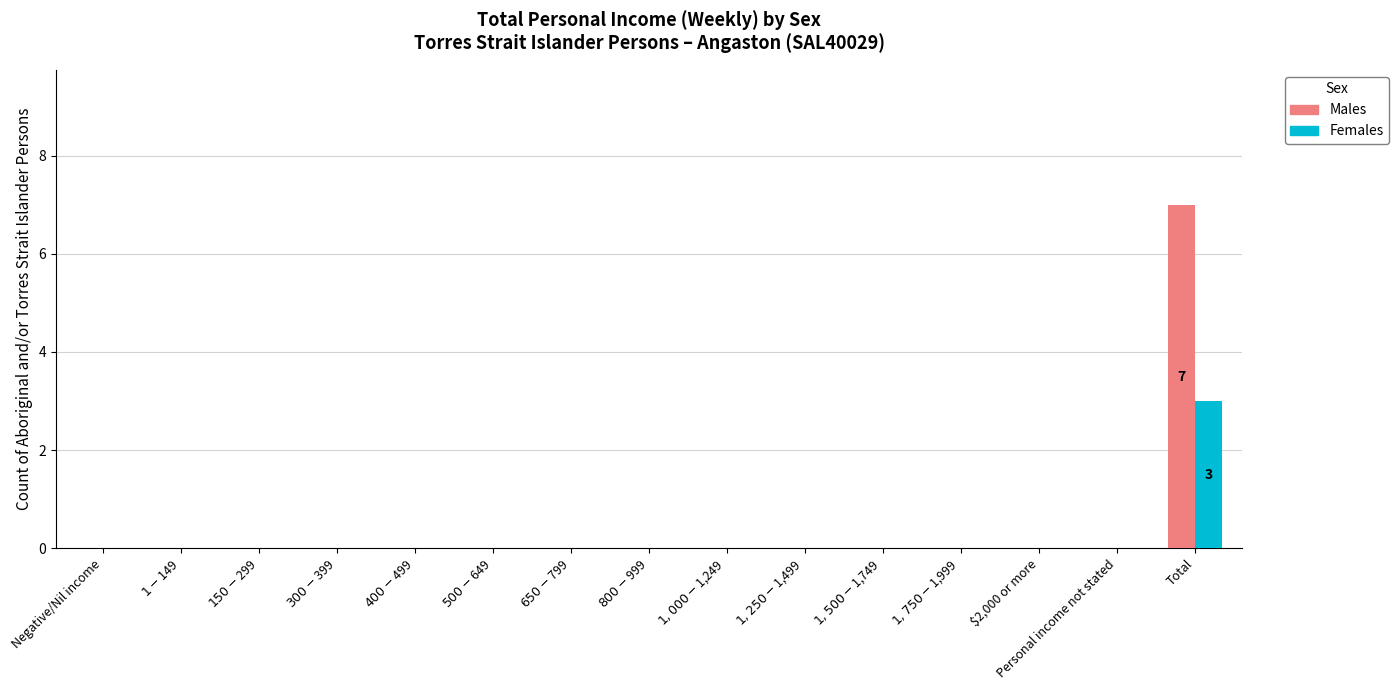

Reading right to left, list all the values displayed in this chart.

Males: 7	0	0	0	0	0	0	0	0	0	0	0	0	0	0
Females: 3	0	0	0	0	0	0	0	0	0	0	0	0	0	0